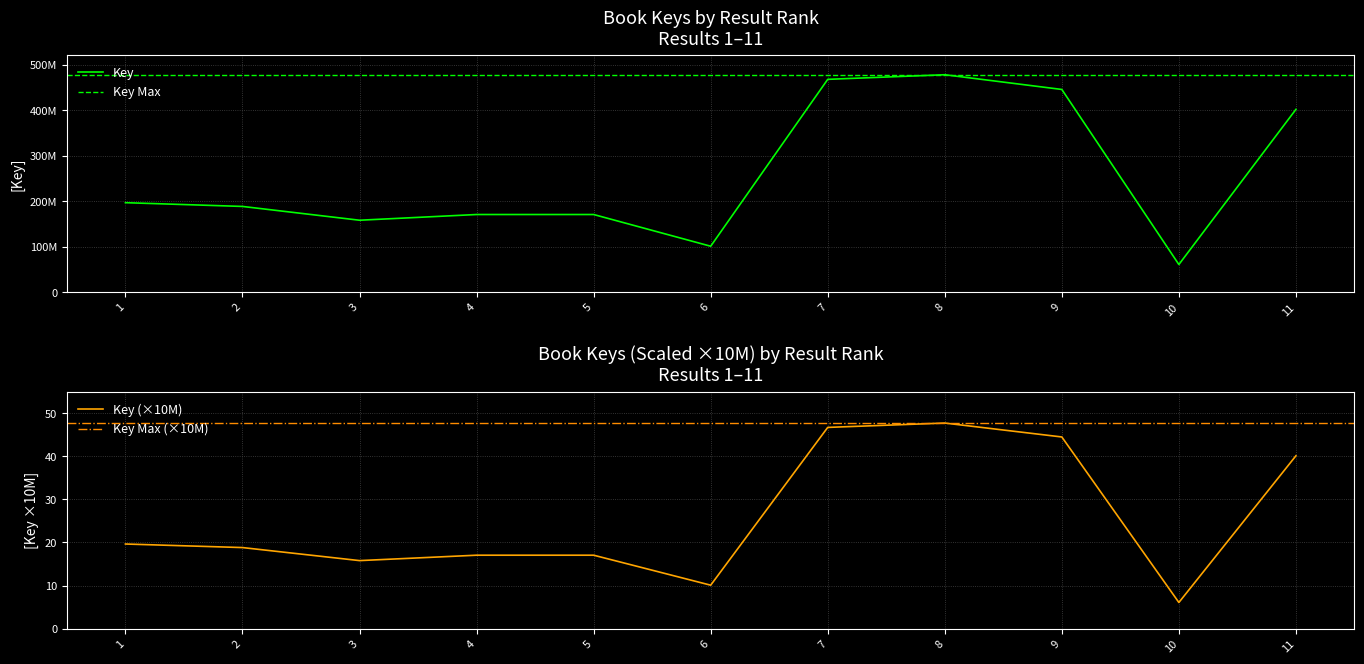

How many data points does each series have?

11